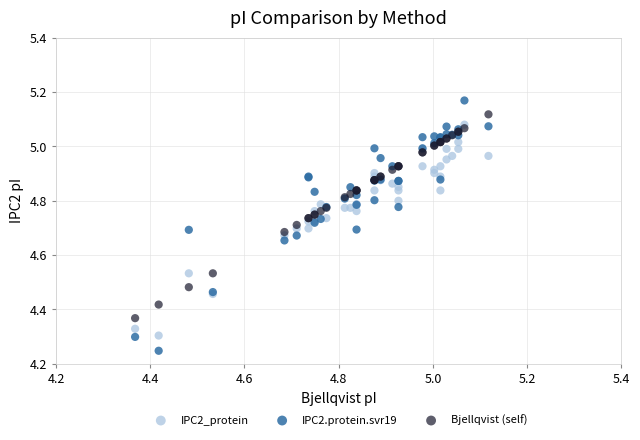

What are all the series names shown in the legend?

IPC2_protein, IPC2.protein.svr19, Bjellqvist (self)